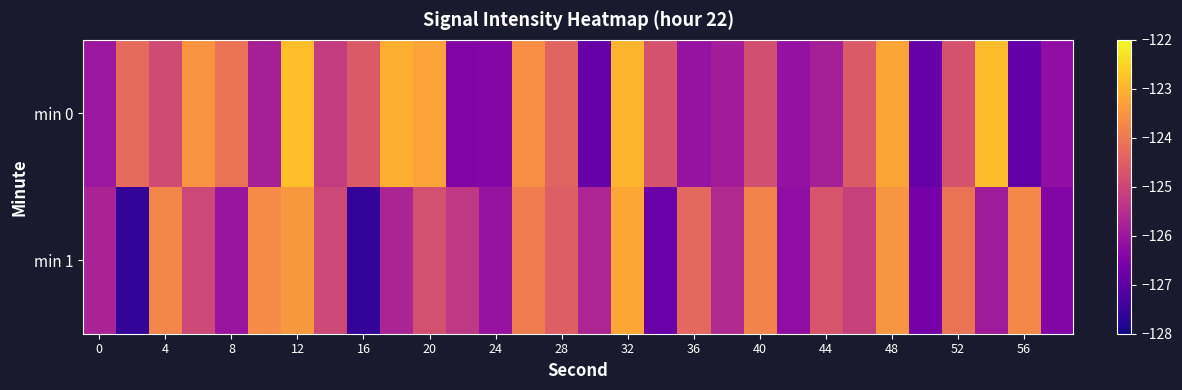

Reading left to right, list all the values displayed in this chart.

min 0: -126.0	-124.3	-124.9	-123.5	-124.1	-125.8	-122.8	-125.2	-124.6	-123.1	-123.3	-126.4	-126.4	-123.6	-124.4	-126.8	-123.0	-124.8	-126.1	-125.9	-124.8	-126.1	-125.8	-124.6	-123.2	-126.8	-124.8	-122.9	-126.9	-126.2
min 1: -125.7	-127.6	-123.8	-125.0	-126.0	-123.7	-123.4	-125.0	-127.6	-125.7	-124.8	-125.3	-126.1	-123.9	-124.5	-125.7	-123.2	-126.8	-124.3	-125.6	-123.8	-126.2	-124.7	-125.1	-123.5	-126.6	-124.1	-125.9	-123.7	-126.4